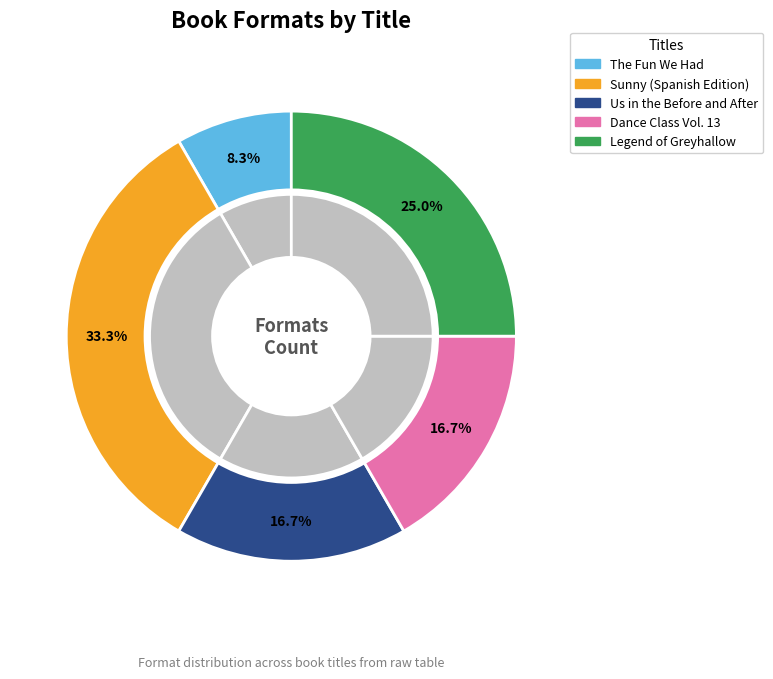

Do Us in the Before and After and Legend of Greyhallow together represent more than half of the pie?

No